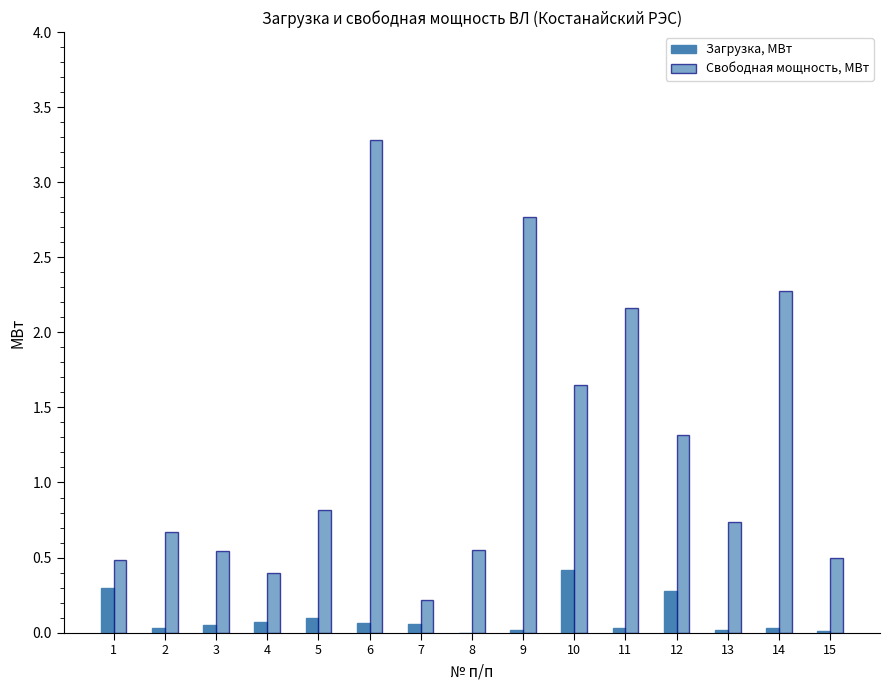

How many data points does each series have?

15